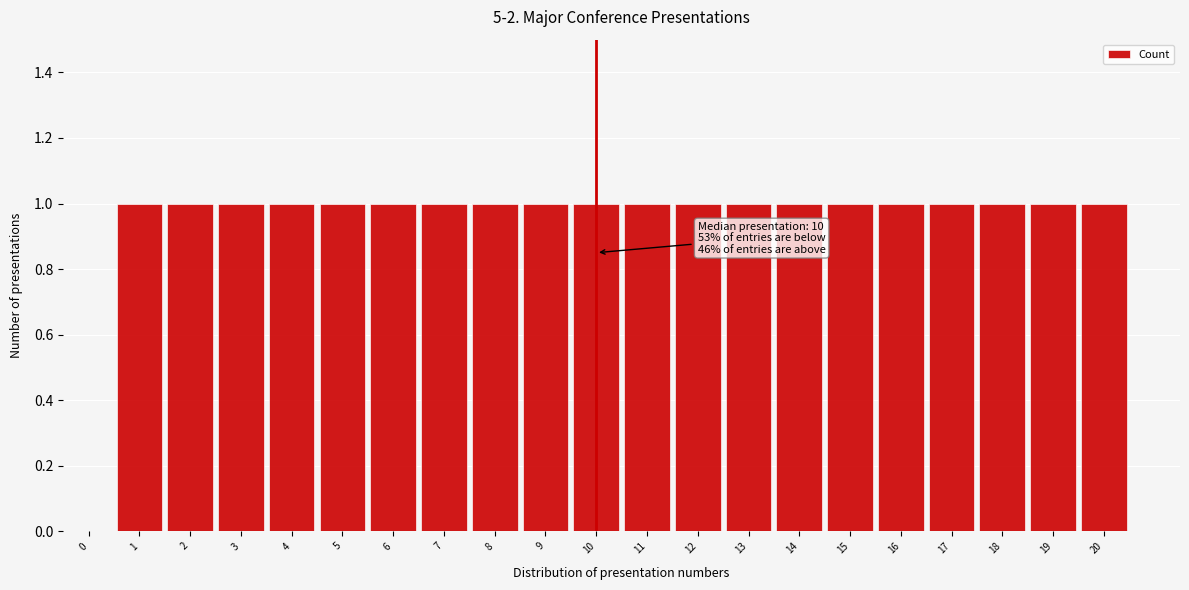

Reading left to right, list all the values displayed in this chart.

0=0	1=1	2=1	3=1	4=1	5=1	6=1	7=1	8=1	9=1	10=1	11=1	12=1	13=1	14=1	15=1	16=1	17=1	18=1	19=1	20=1